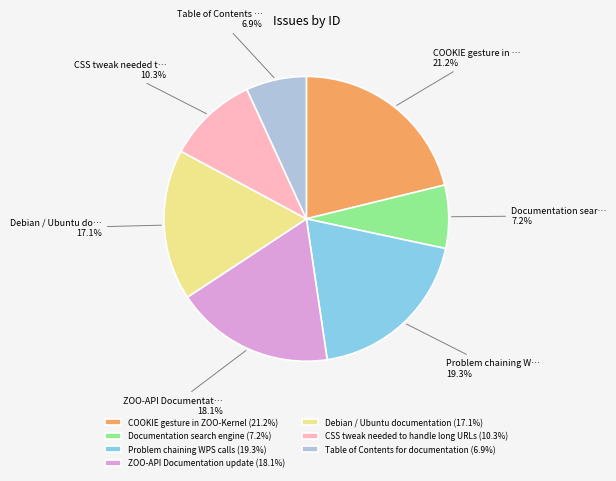

What is the ratio of the value at Debian / Ubuntu documentation (17.1%) to the value at CSS tweak needed to handle long URLs (10.3%)?

1.7